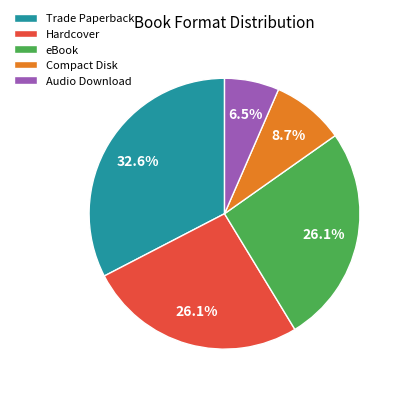

To the nearest percent, what percentage of the pie is Trade Paperback?

33%